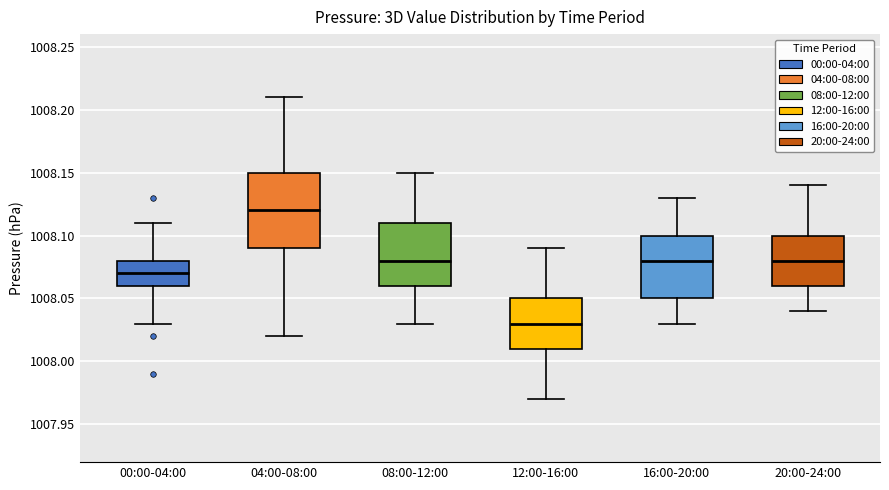

Where does the upper whisker of the box for 04:00-08:00 end on the y-axis? The values are not printed on the chart, so give them approximately, as read against the axis.

1008.21